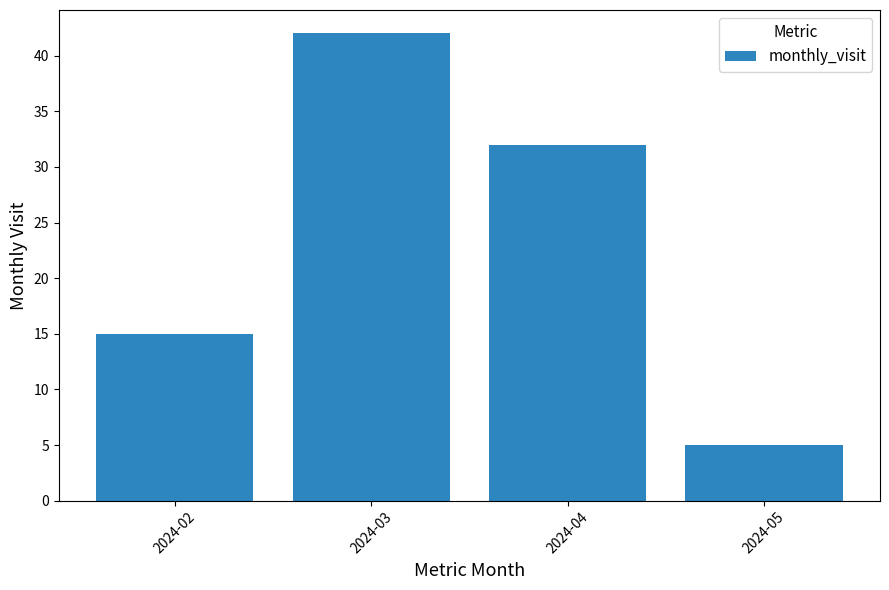

List the labels in order of value, smallest first.

2024-05, 2024-02, 2024-04, 2024-03